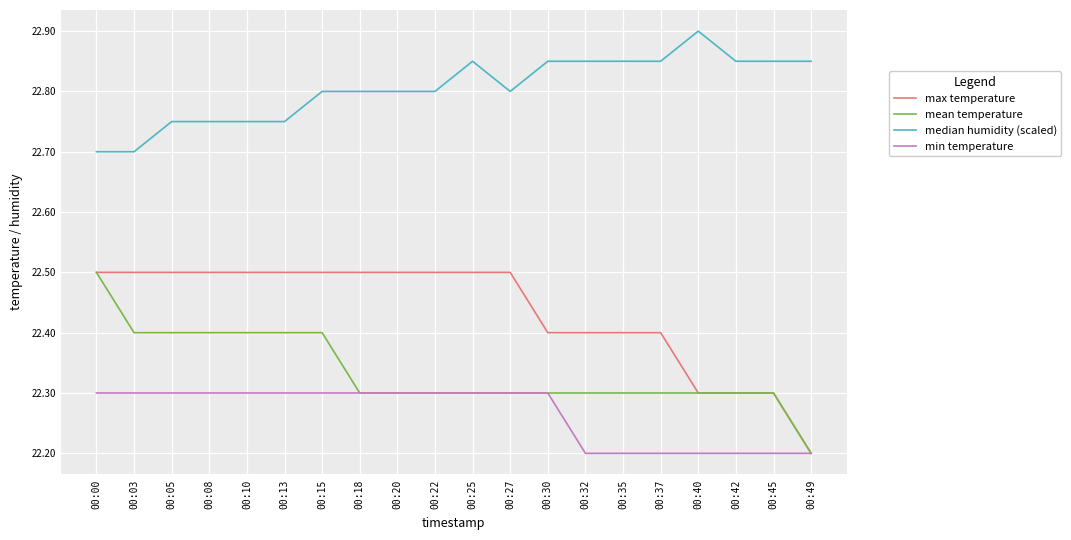

At which label does max temperature reach its minimum?

00:49